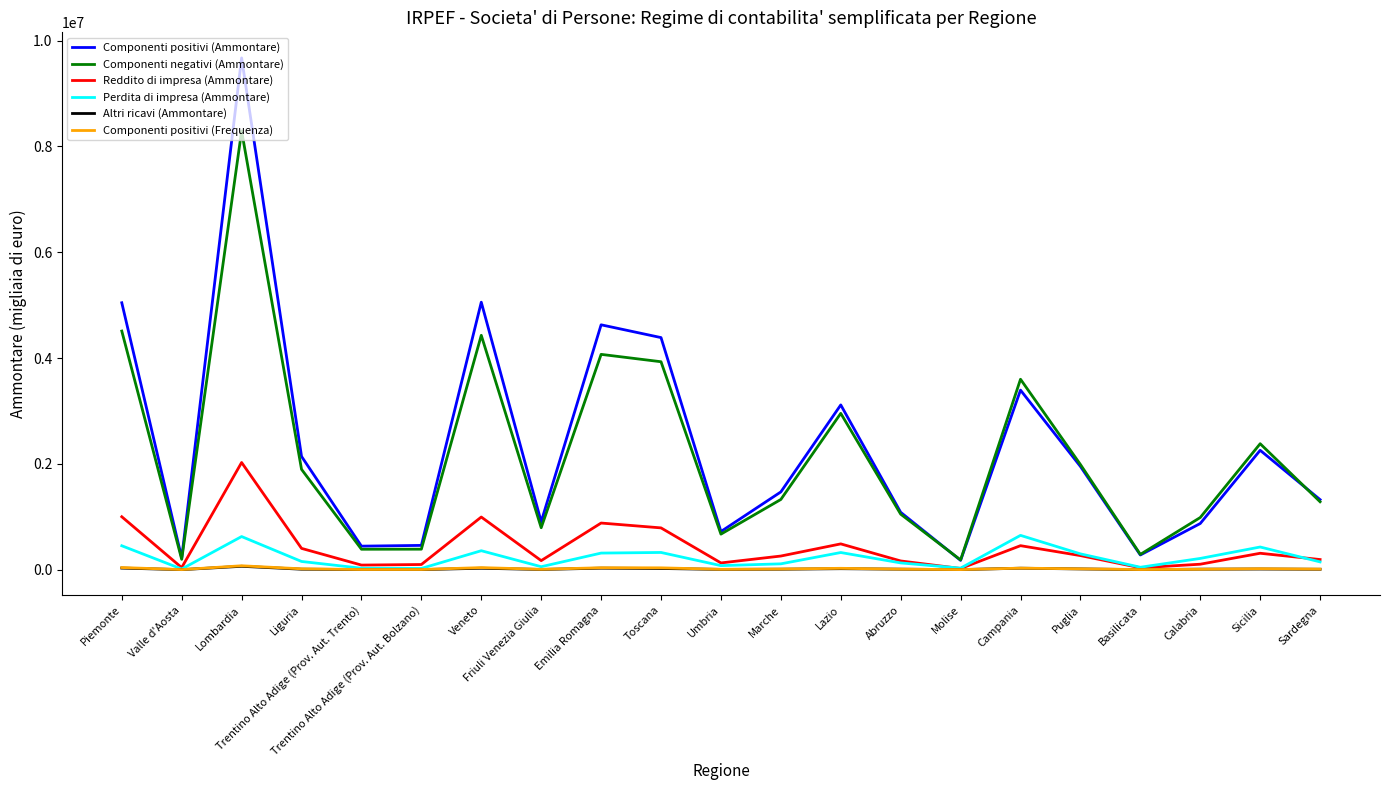

Does the chart display data point markers on the line(s)?

No